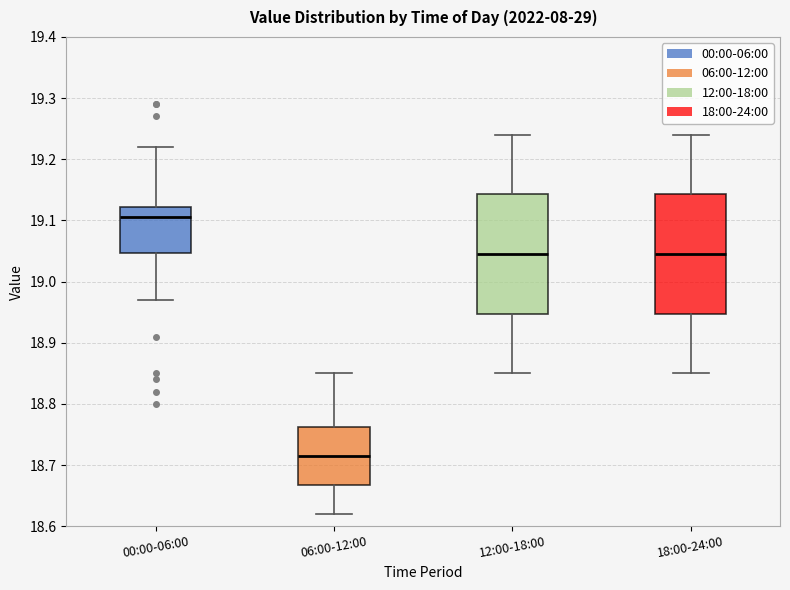

Where does the lower whisker of the box for 06:00-12:00 end on the y-axis? The values are not printed on the chart, so give them approximately, as read against the axis.

18.62